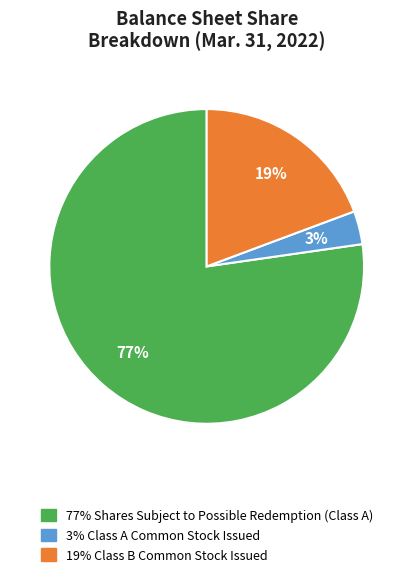

Is there a majority slice in this chart?

Yes